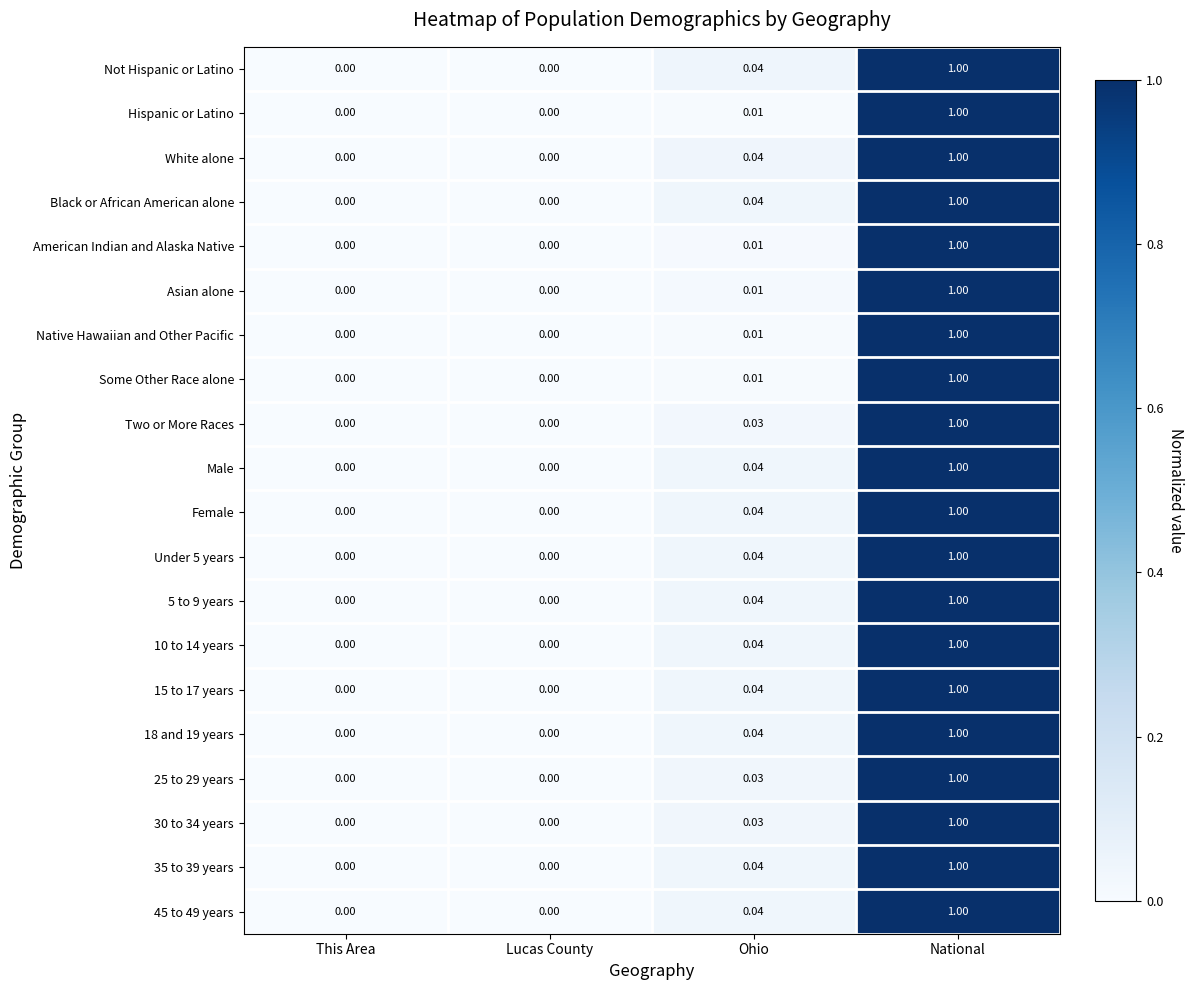

At which category is the sum across all series the highest?

National